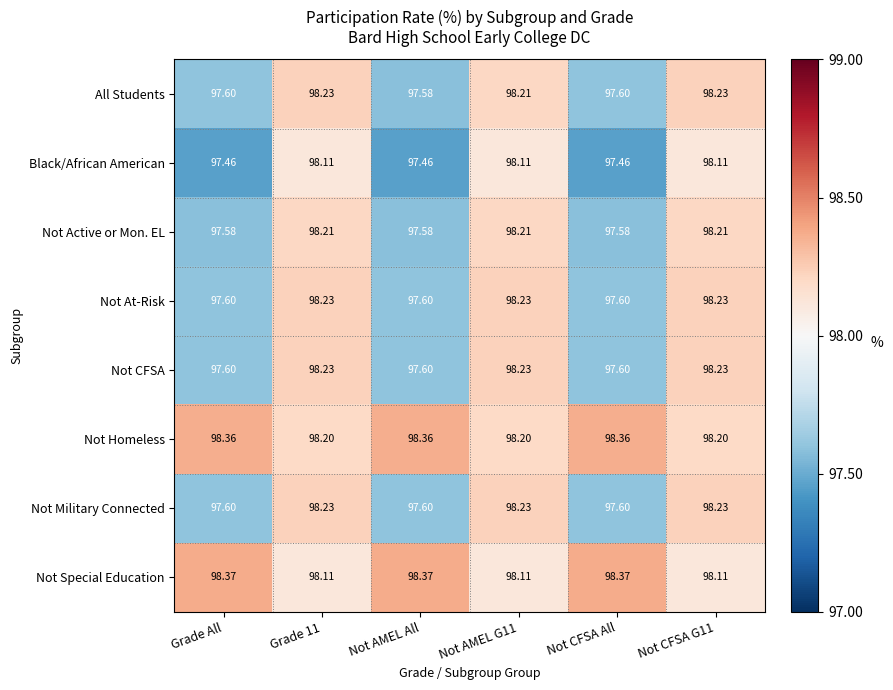

Which series changed the most between Grade All and Not CFSA G11?

Black/African American